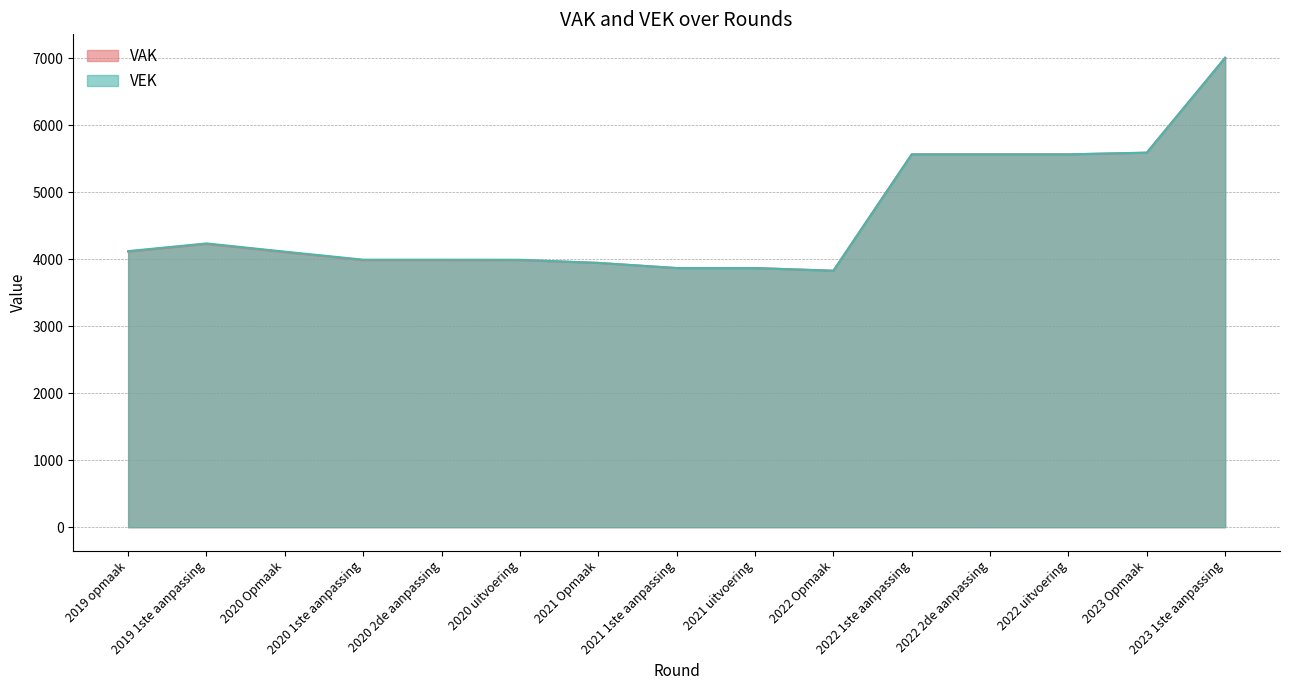

How many series are shown in this chart?

2